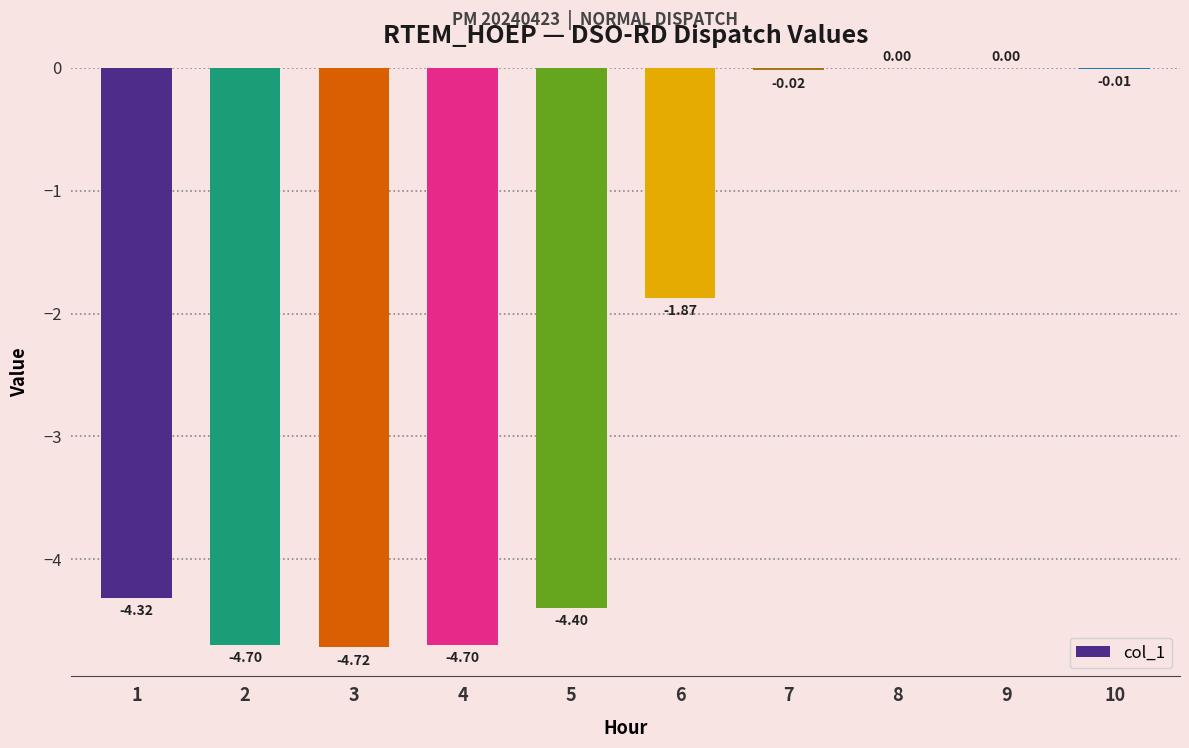

Between 1 and 4, which is larger?

1